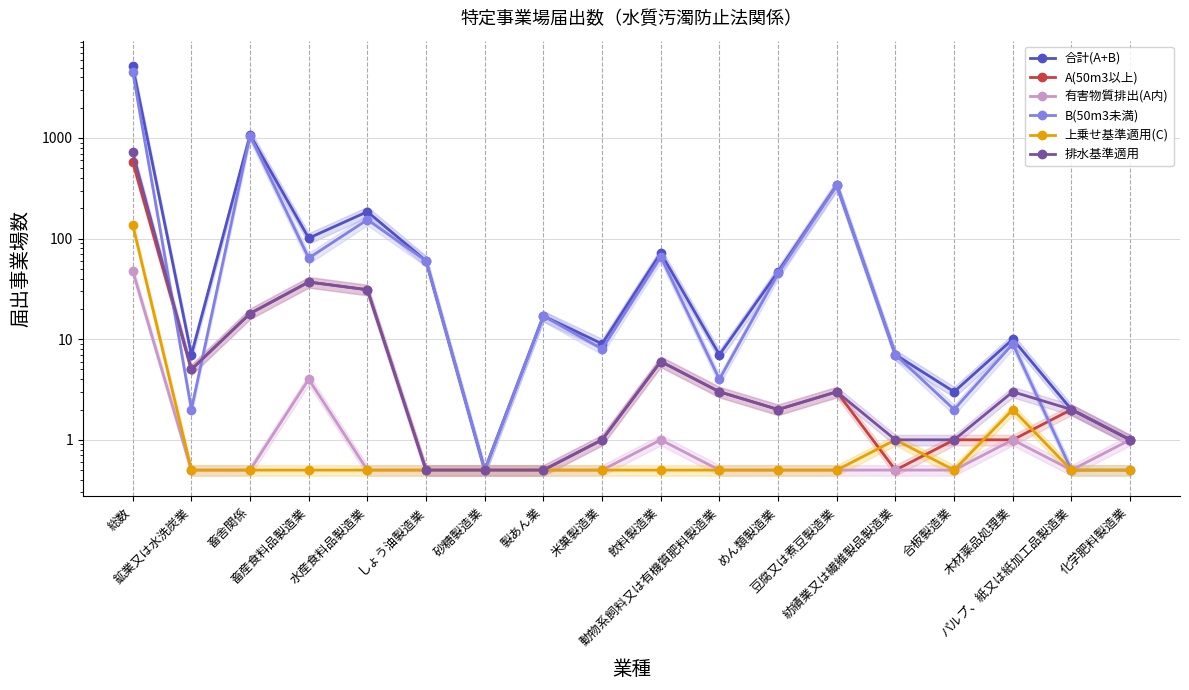

What is the total value across all series at しょう油製造業?

122.0